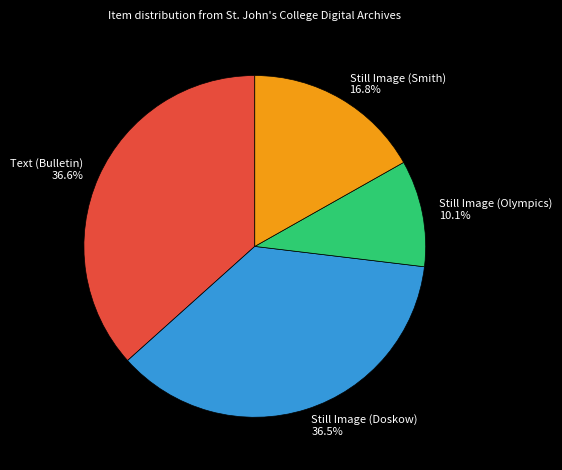

To the nearest percent, what portion does Text (Bulletin) represent?

37%